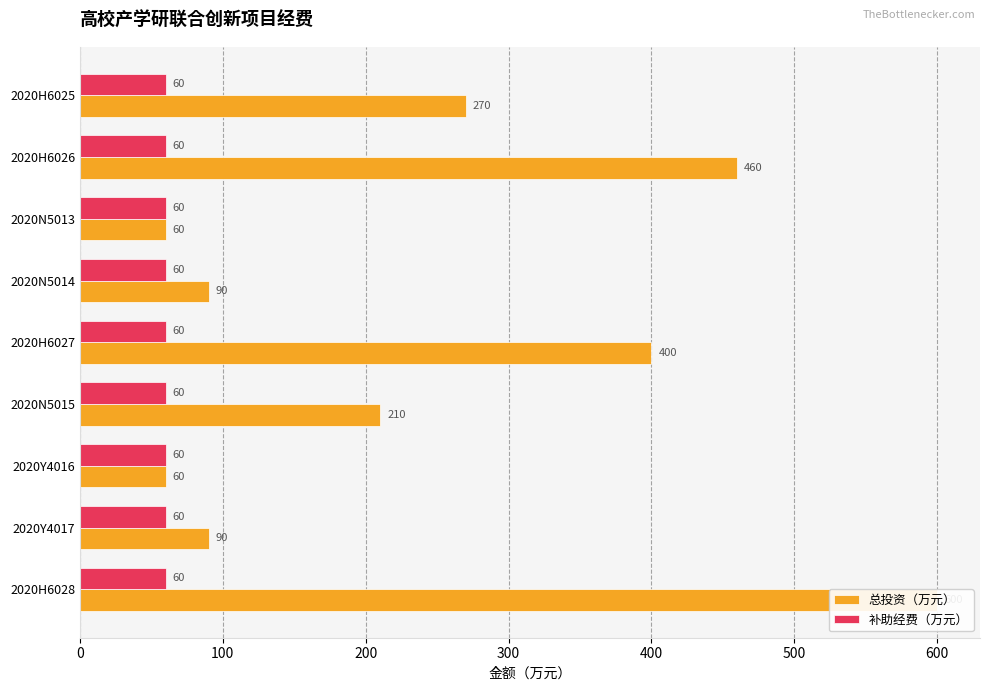

List the series in order of their overall mean, lowest first.

补助经费（万元）, 总投资（万元）